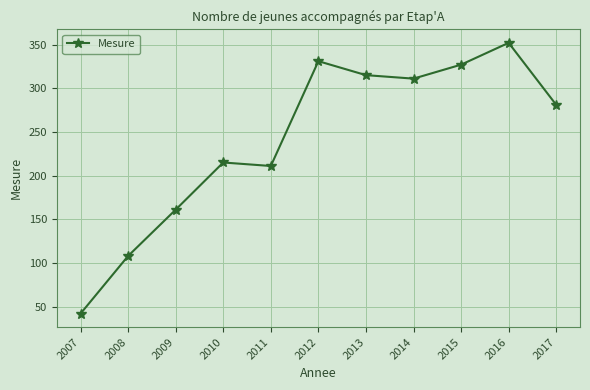

Reading left to right, list all the values displayed in this chart.

42	108	161	215	211	331	315	311	327	352	281